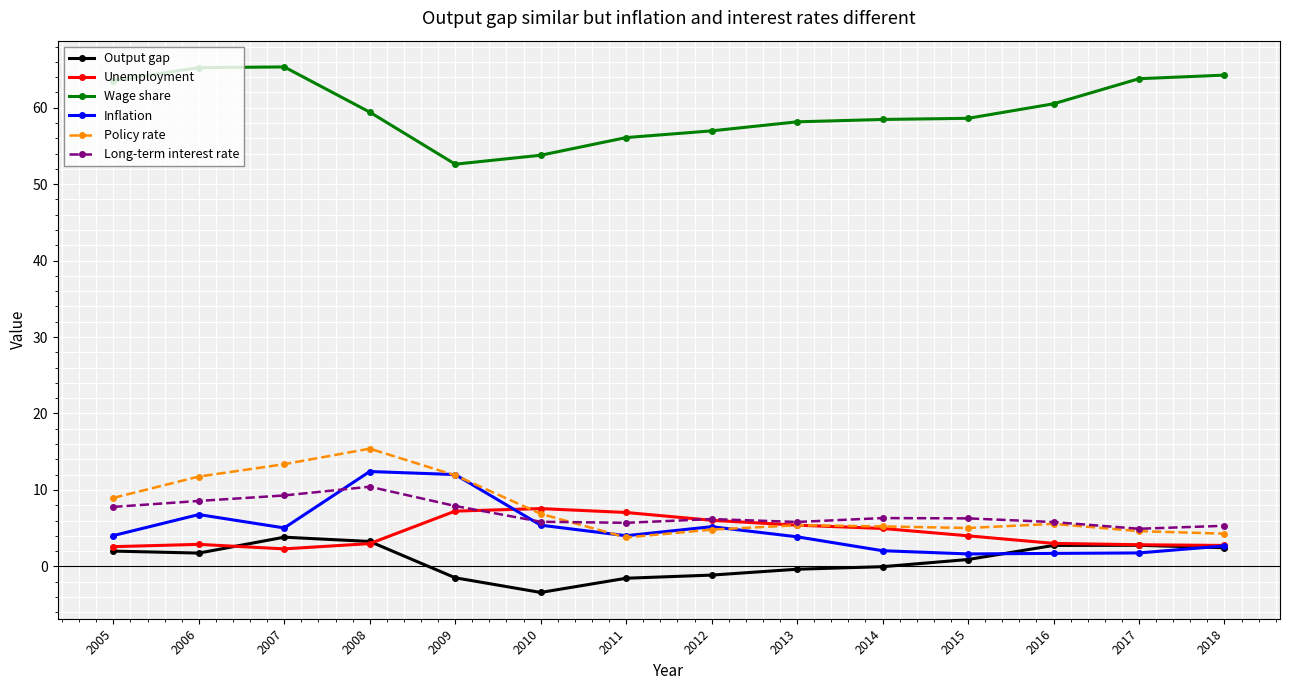

What is the difference between the maximum and minimum values in the Output gap series?

7.2